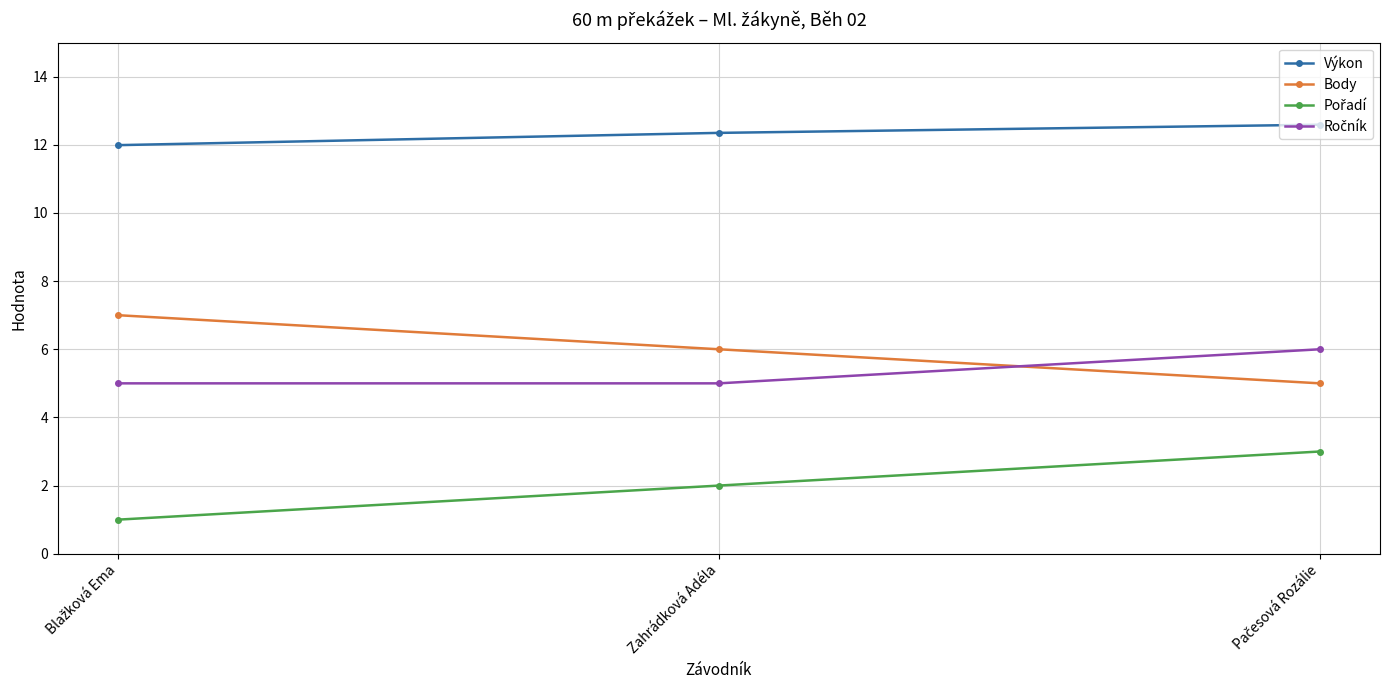

Is it true that Výkon equals 12.3 at Zahrádková Adéla?

True